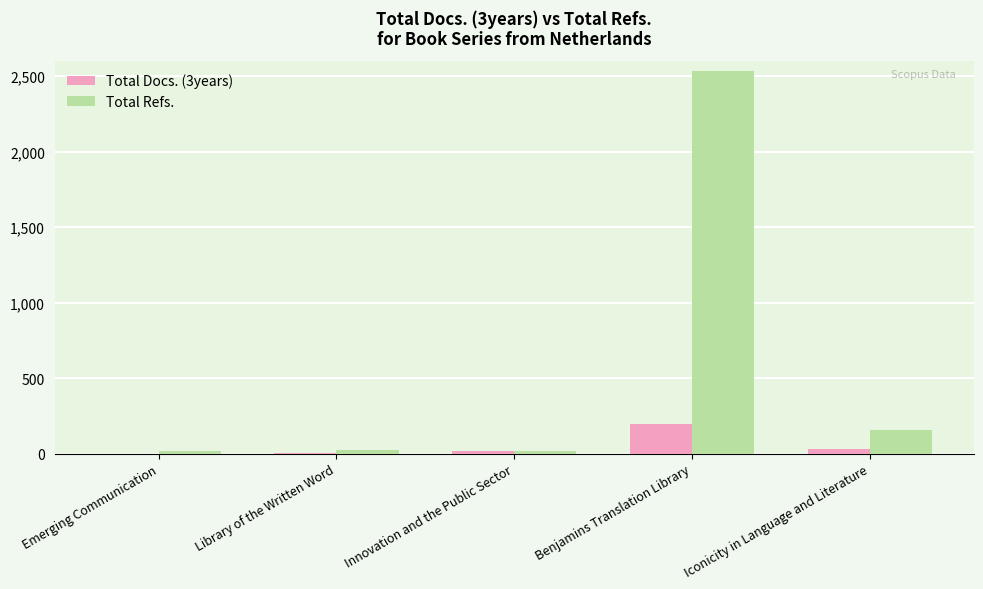

At which category does the chart reach its peak across all series?

Benjamins Translation Library